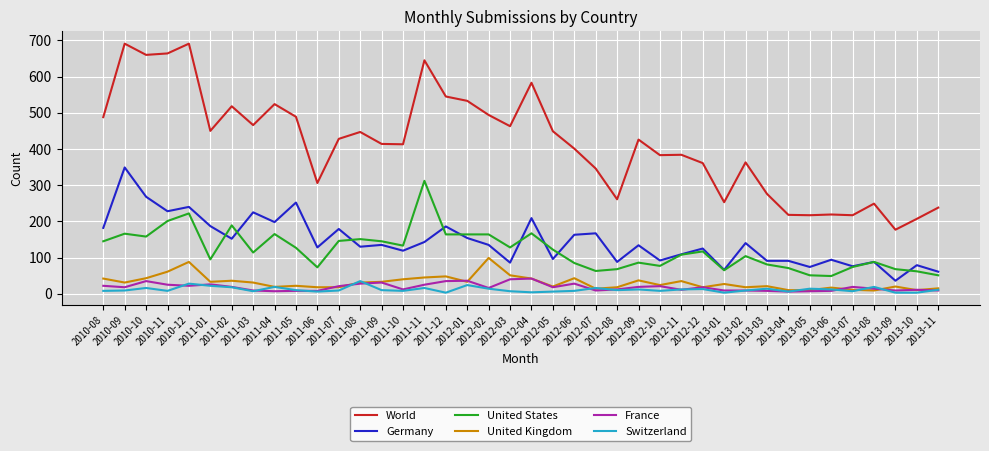

Which series has the largest total across all categories?

World